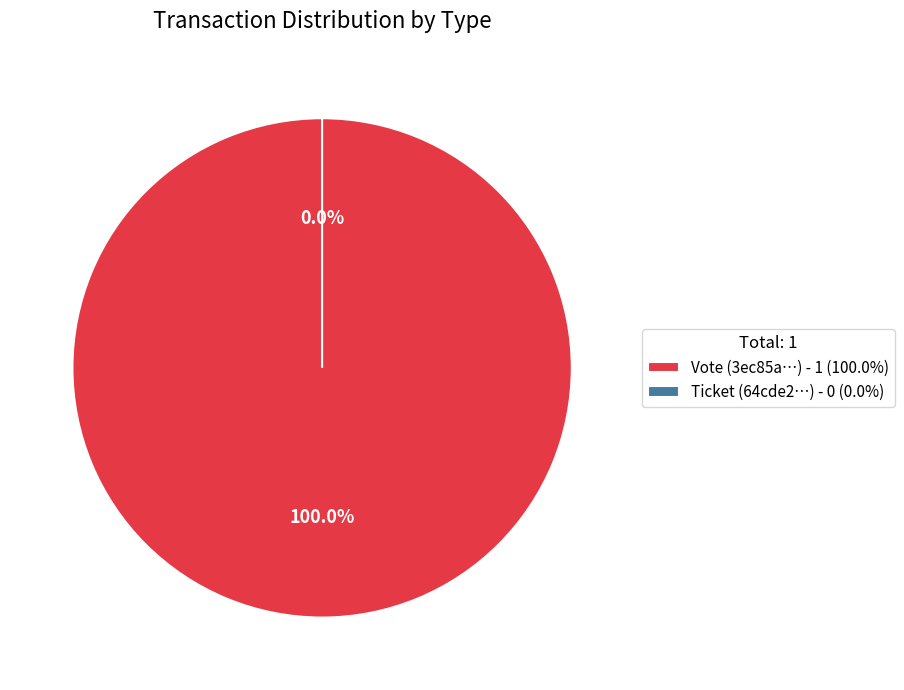

Is it true that Ticket is 0% of the pie?

True